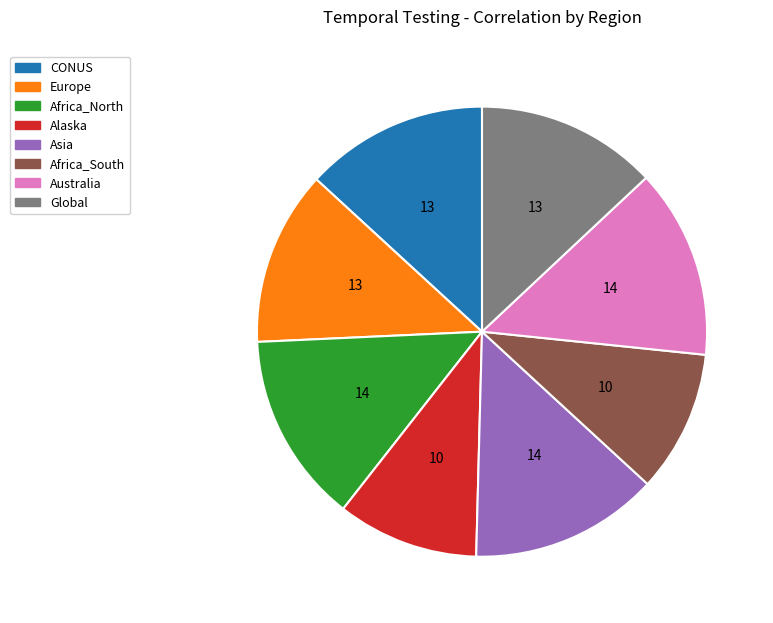

Is the sum of Europe and Global greater than half?

No